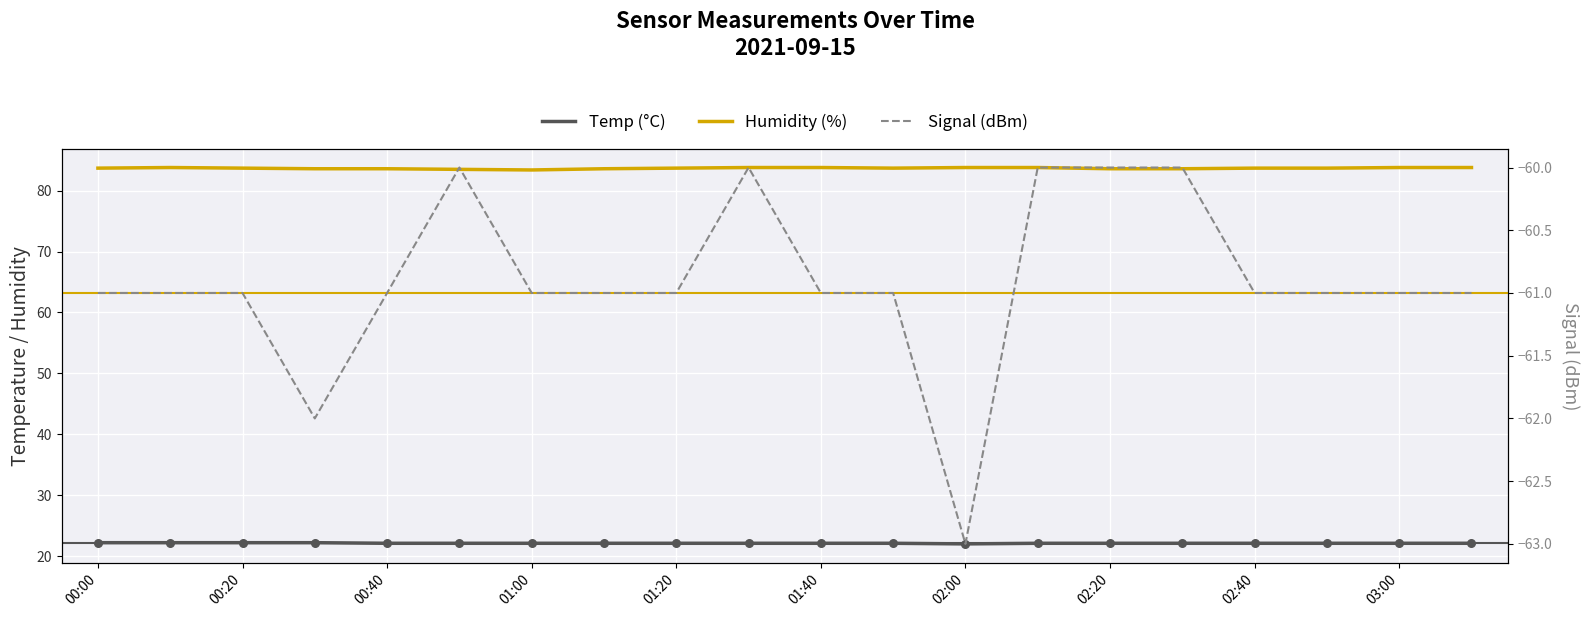

What are all the series names shown in the legend?

Temp (°C), Humidity (%), Signal (dBm)